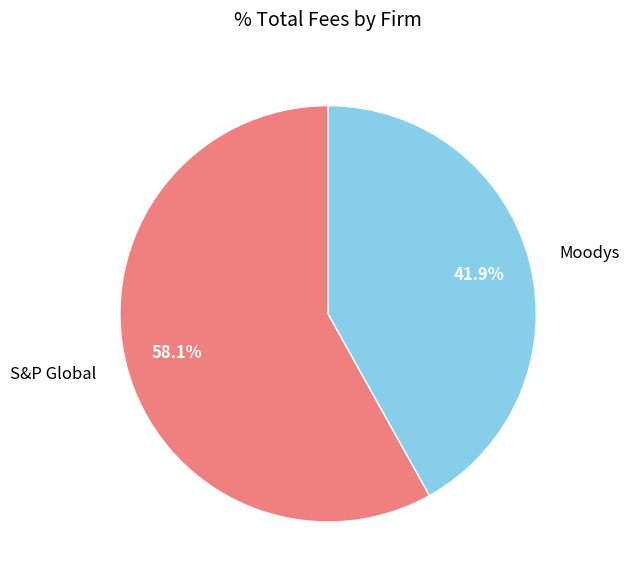

Between Moodys and S&P Global, which is larger?

S&P Global